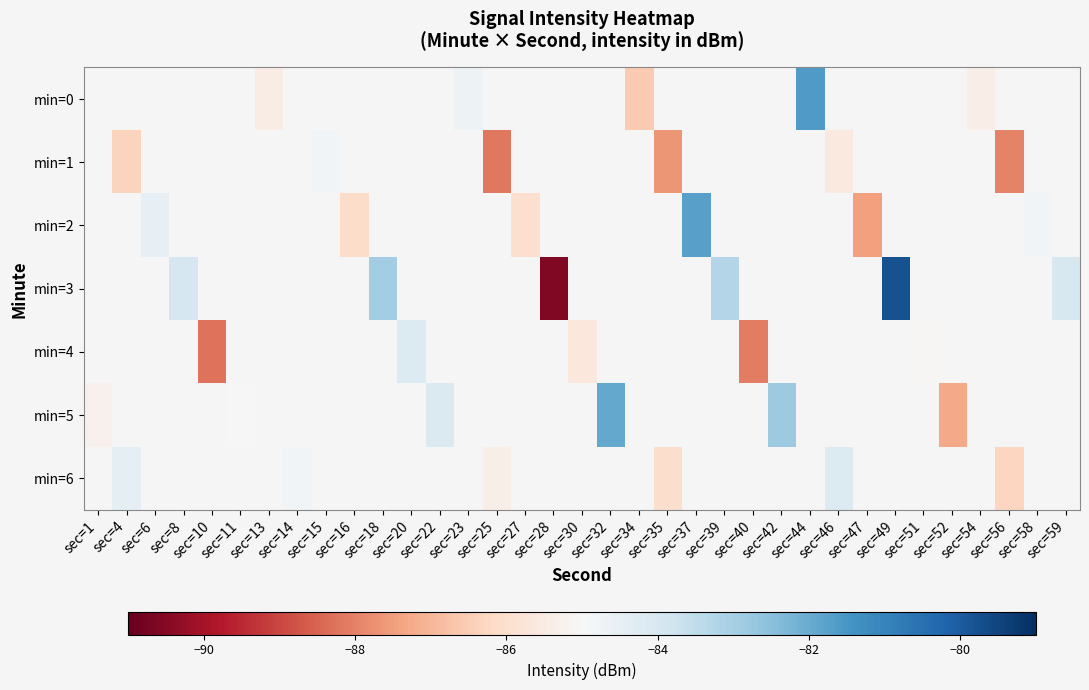

How many negative values does the min=1 series have?

6